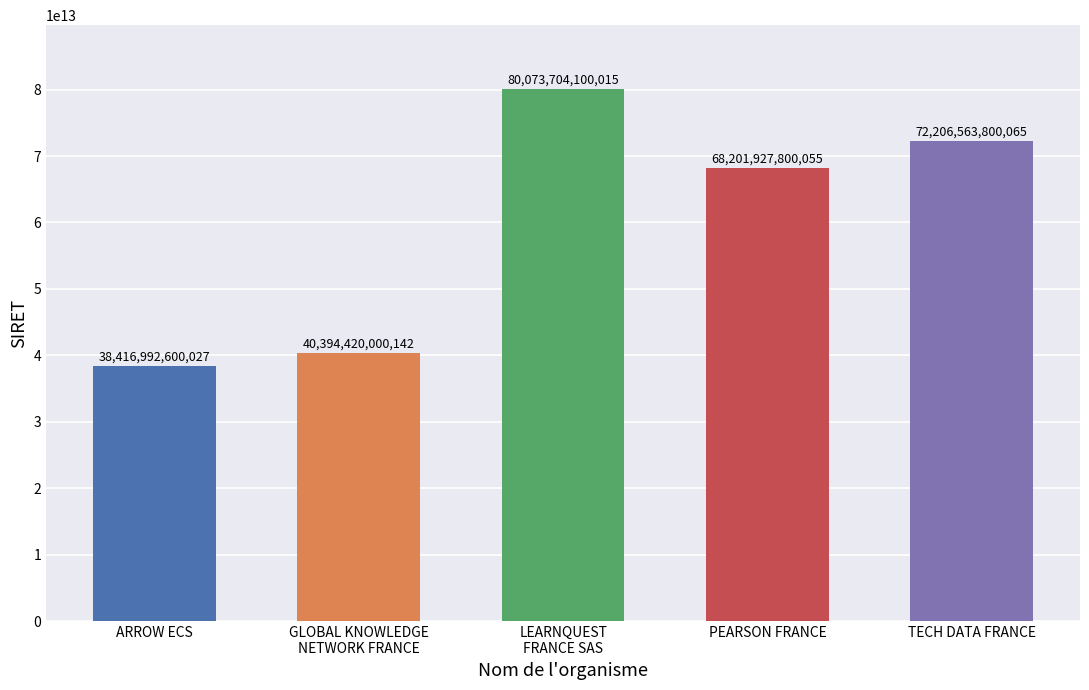

How many bars are there in total?

5